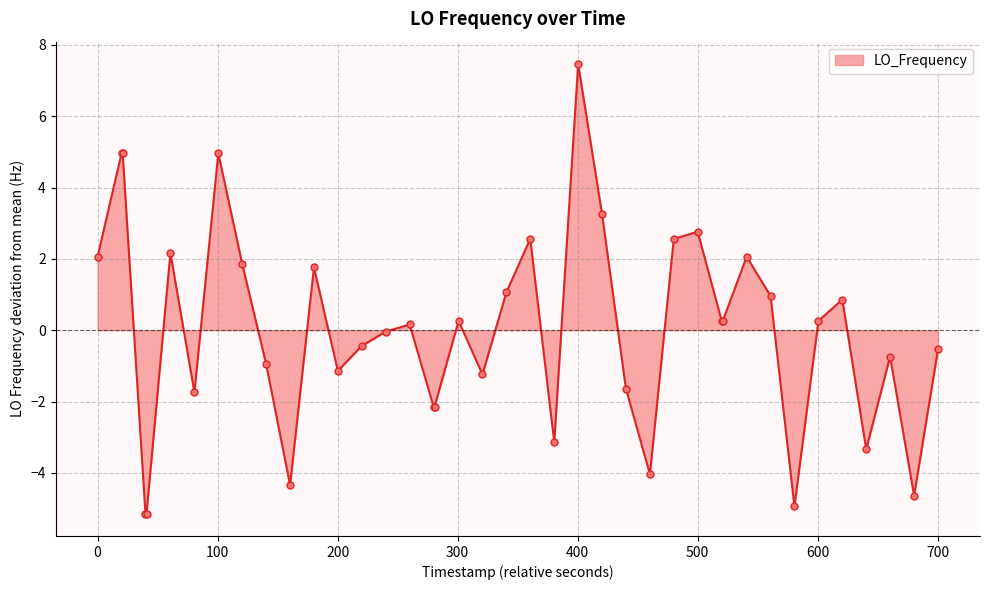

What is the greatest value displayed?

7.5